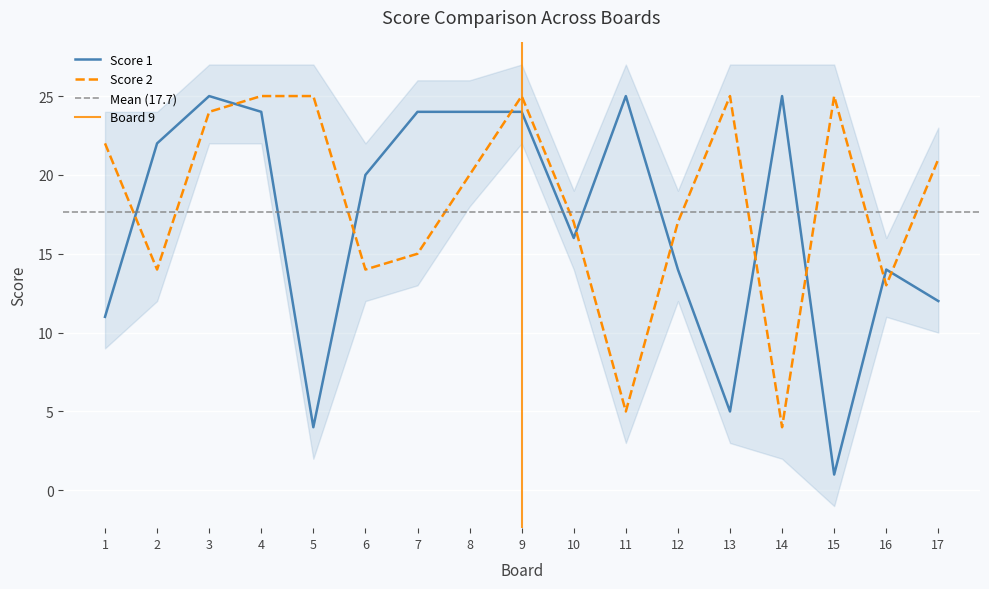

Is it true that Score 1 equals 7 at 16?

False